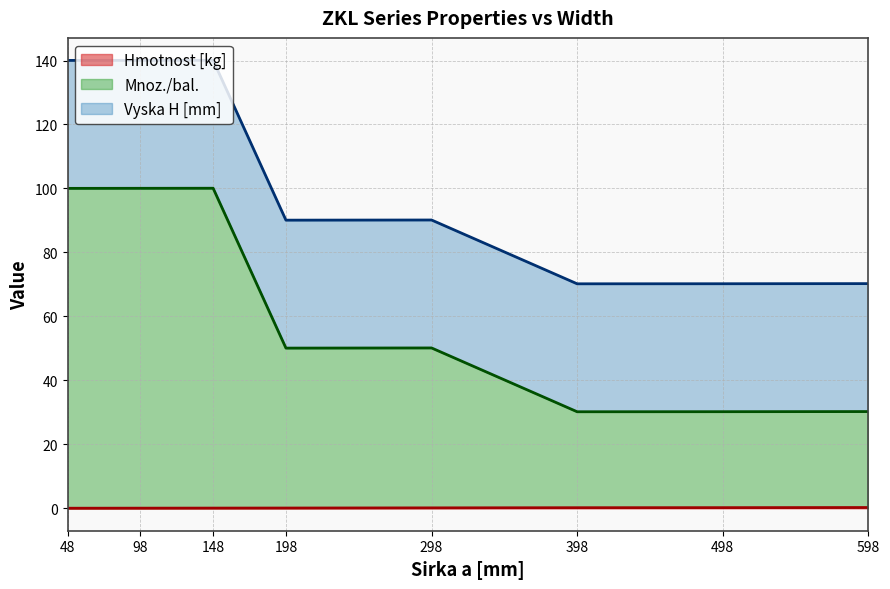

How many lines are shown in the chart?

3